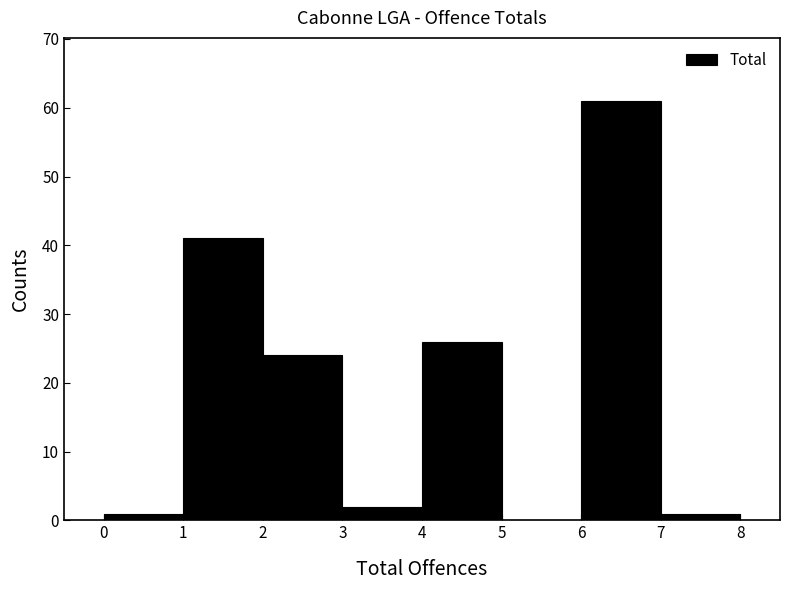

How tall is the bar that spans 7 to 8 on the x-axis? The values are not printed on the chart, so give them approximately, as read against the axis.

1